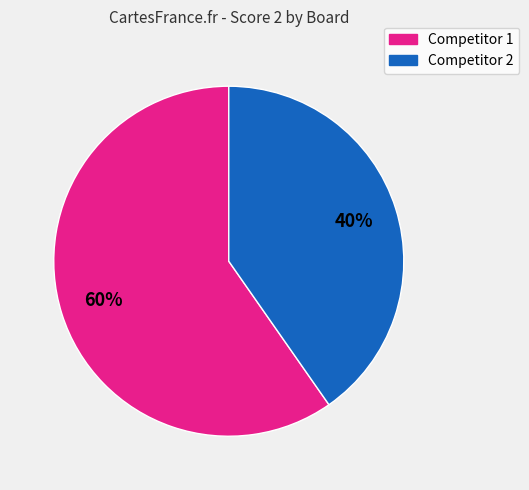

Does any single category account for the majority?

Yes